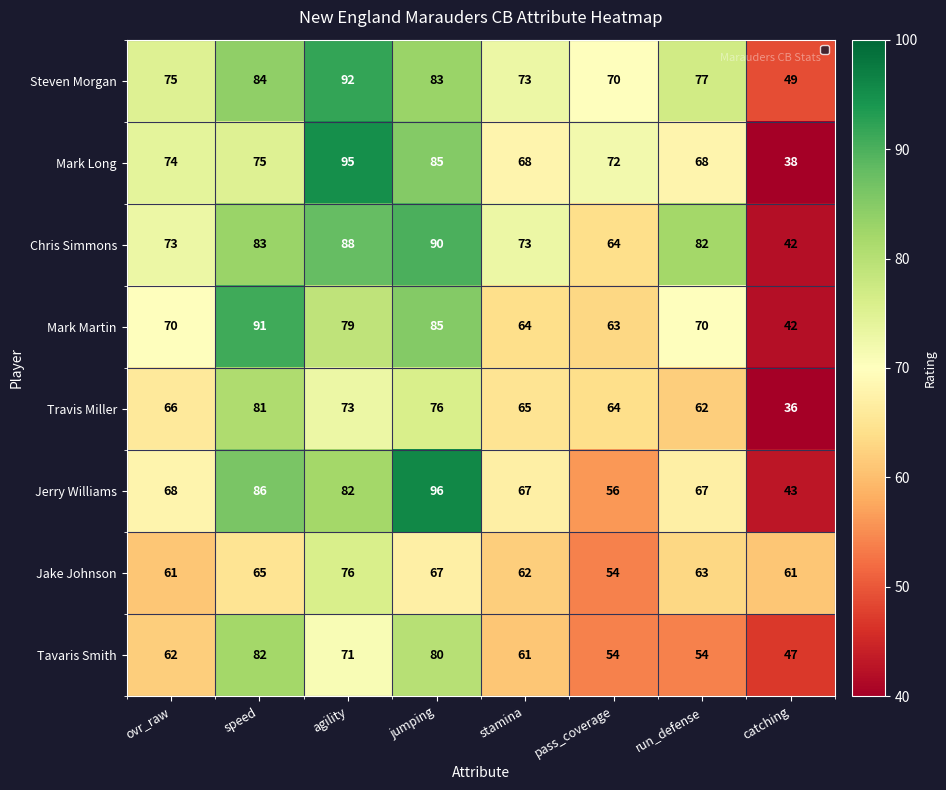

What is the difference between the highest and lowest values at pass_coverage?

18